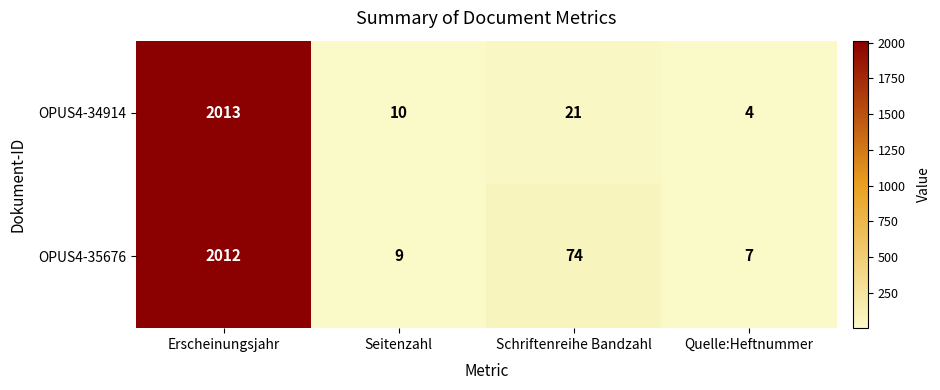

How many categories are shown in the chart?

4